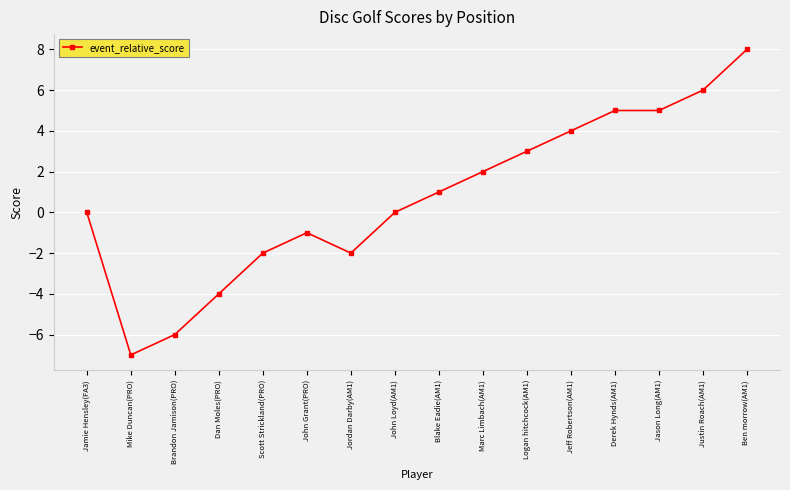

Is it true that the value at Scott Strickland(PRO) is -2?

True